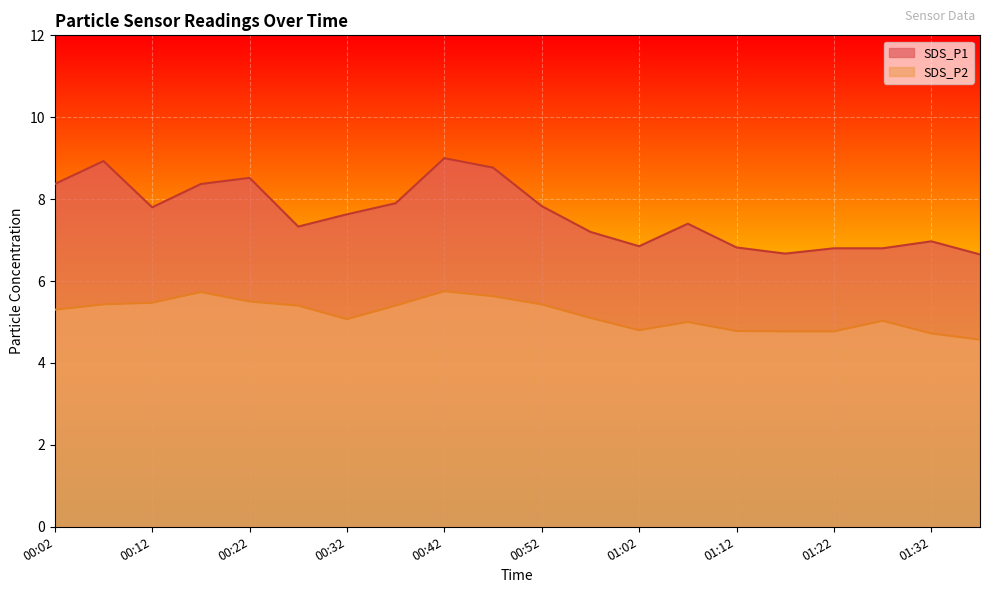

Which series changed the most between 01:12 and 01:27?

SDS_P2